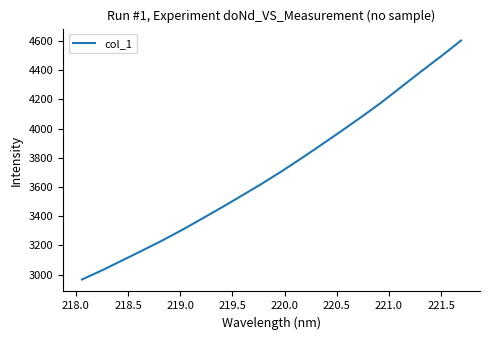

What is the difference between the maximum and minimum values?

1635.4